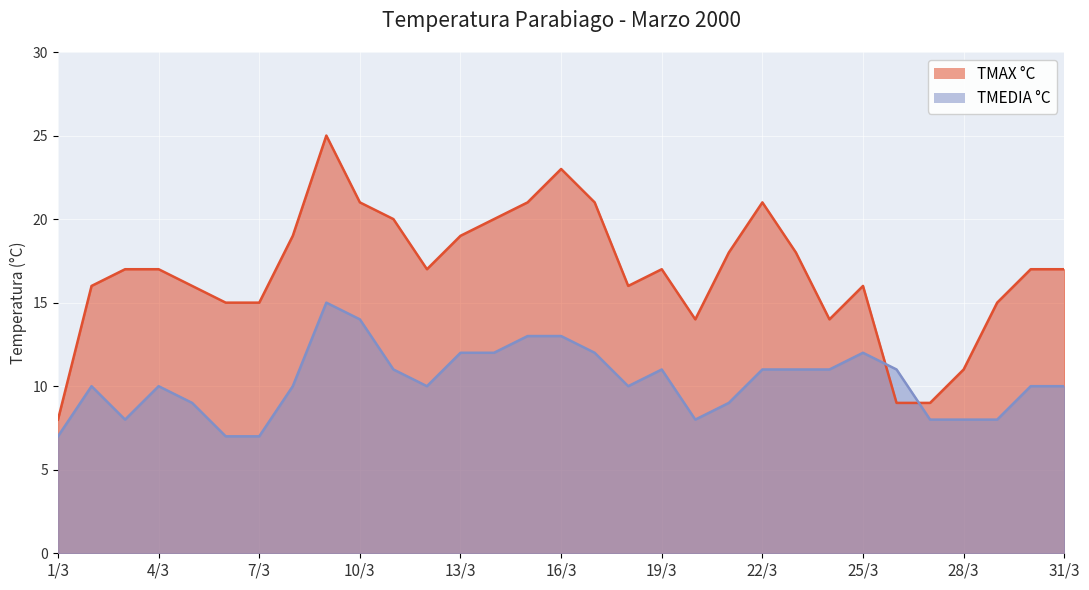

Count the TMEDIA °C values in the range 8 to 12.

24